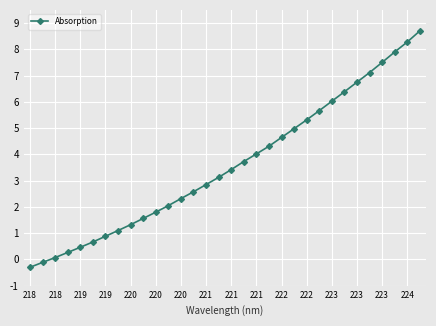

What is the greatest value displayed?

8.7